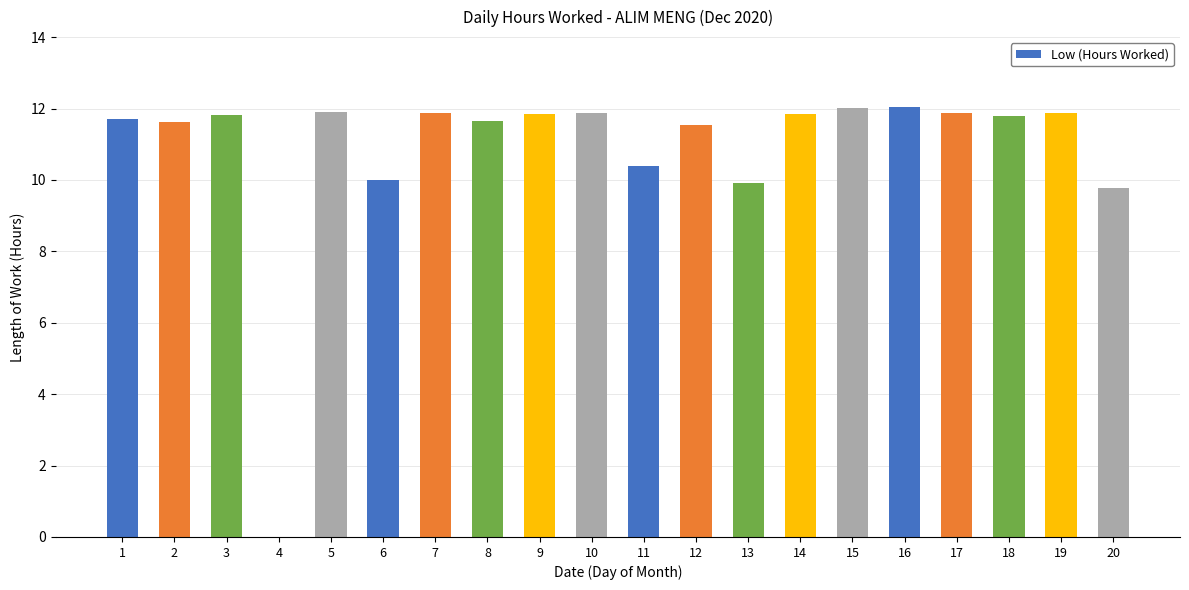

Between 10 and 16, which is larger?

16